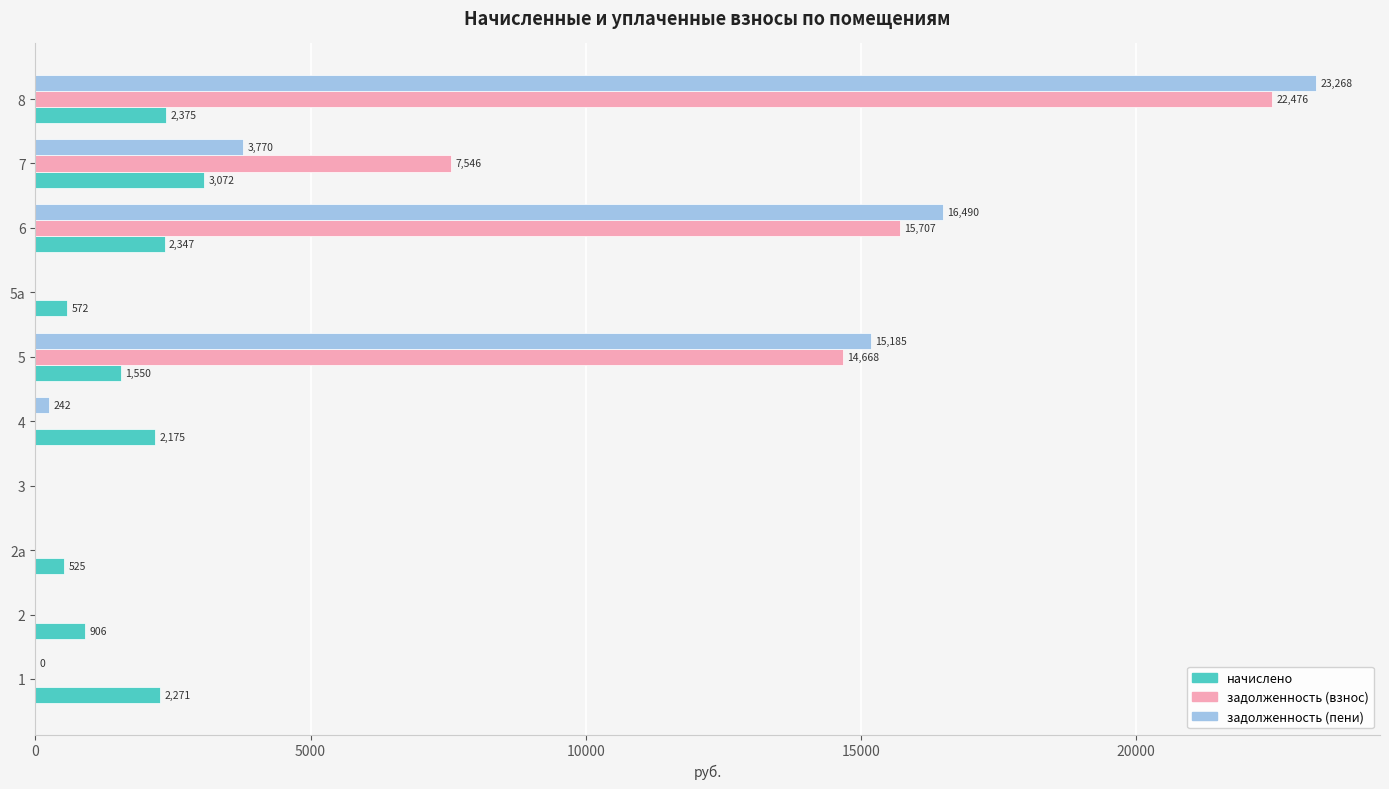

At which category is the sum across all series the highest?

8